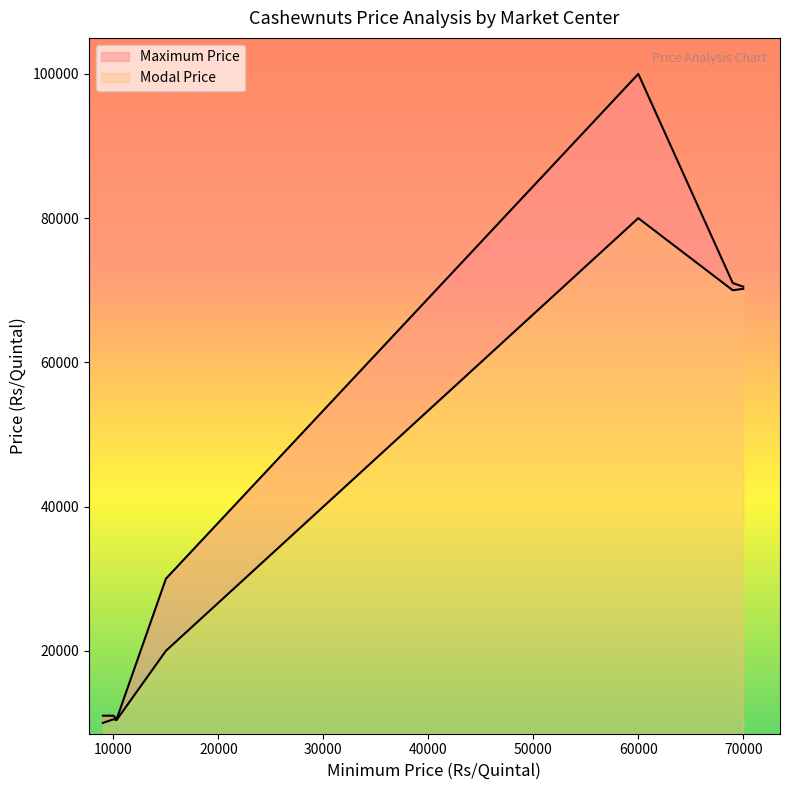

The value of Maximum Price at Egra/contai is 70500. True or false?

True